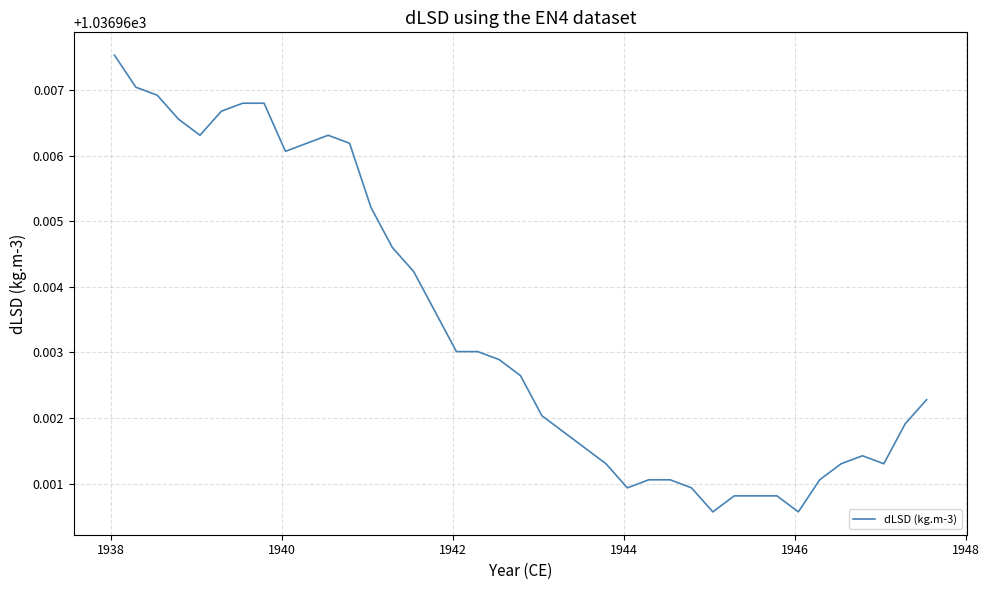

What is the sum of all values?

40441.6